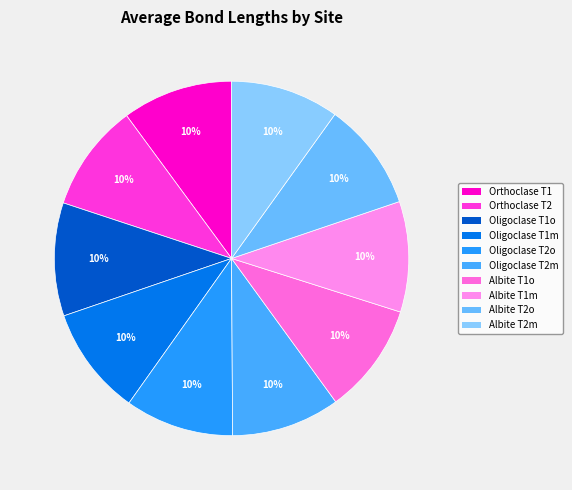

Does any single category account for the majority?

No